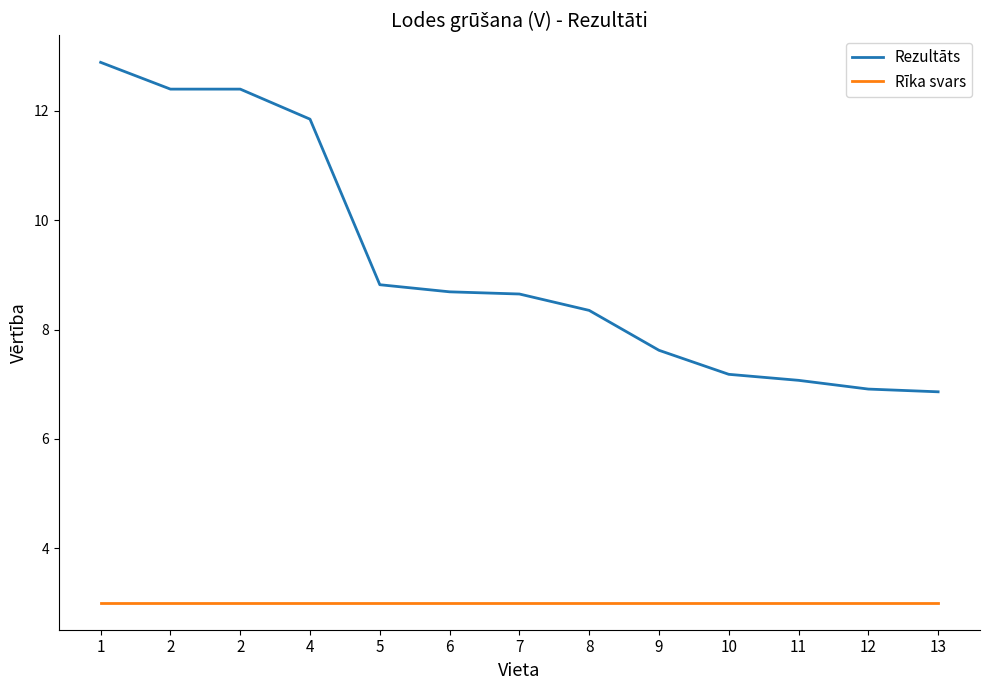

True or false: Rezultāts and Rīka svars cross at least once.

False